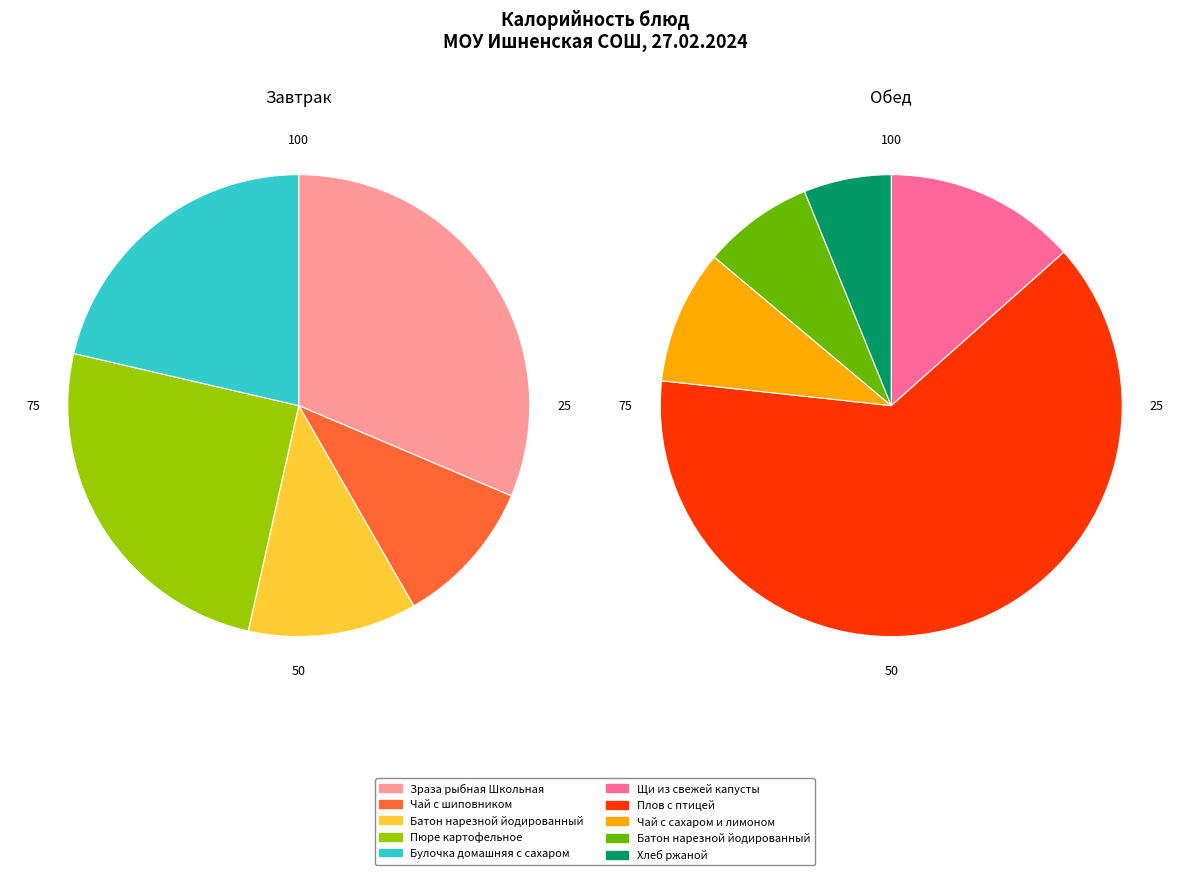

How many slices are in this pie chart?

10